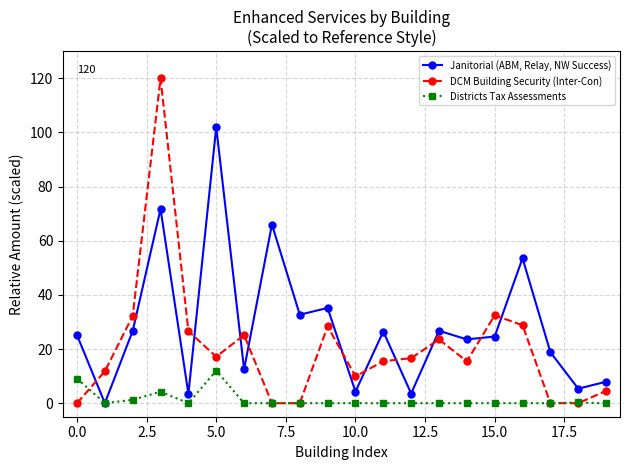

Which series has the largest total across all categories?

Janitorial (ABM, Relay, NW Success)